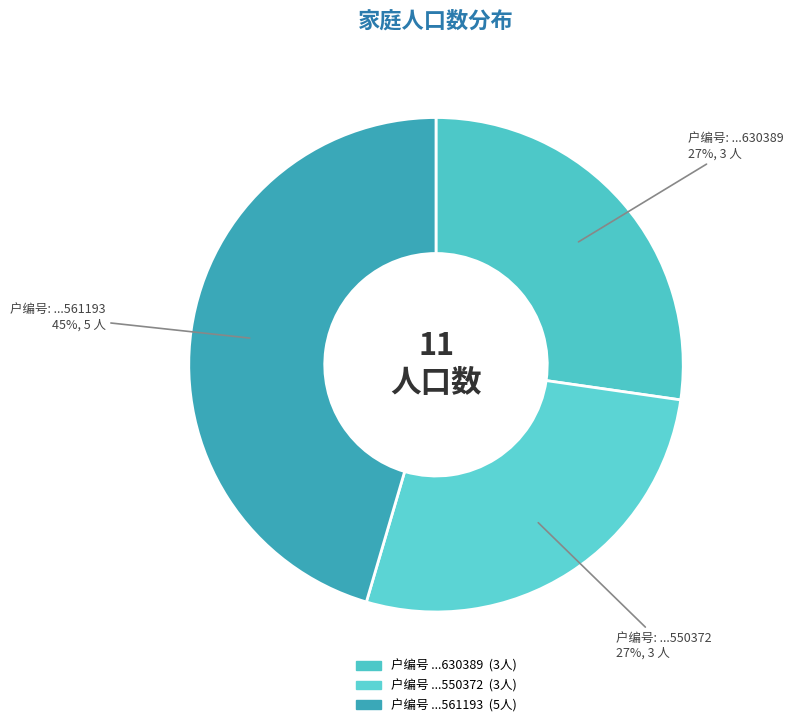

Which category has the smallest portion of the pie?

4301100774630389